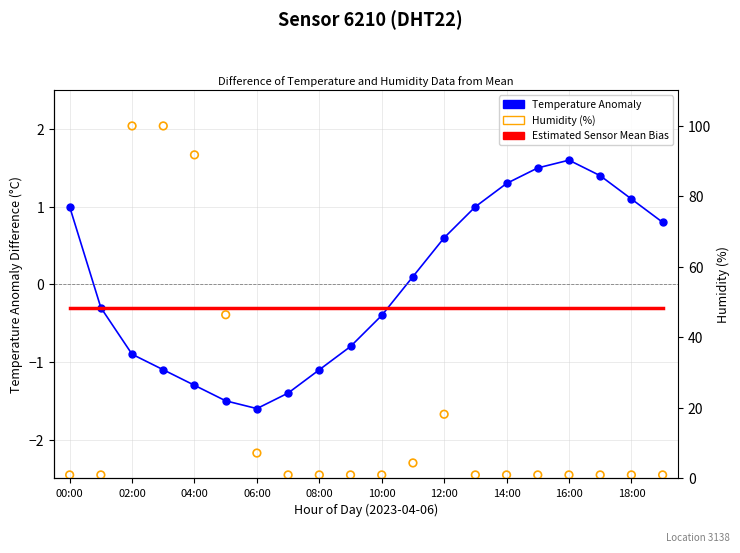

Which series contains the lowest Y value?

Temperature Anomaly